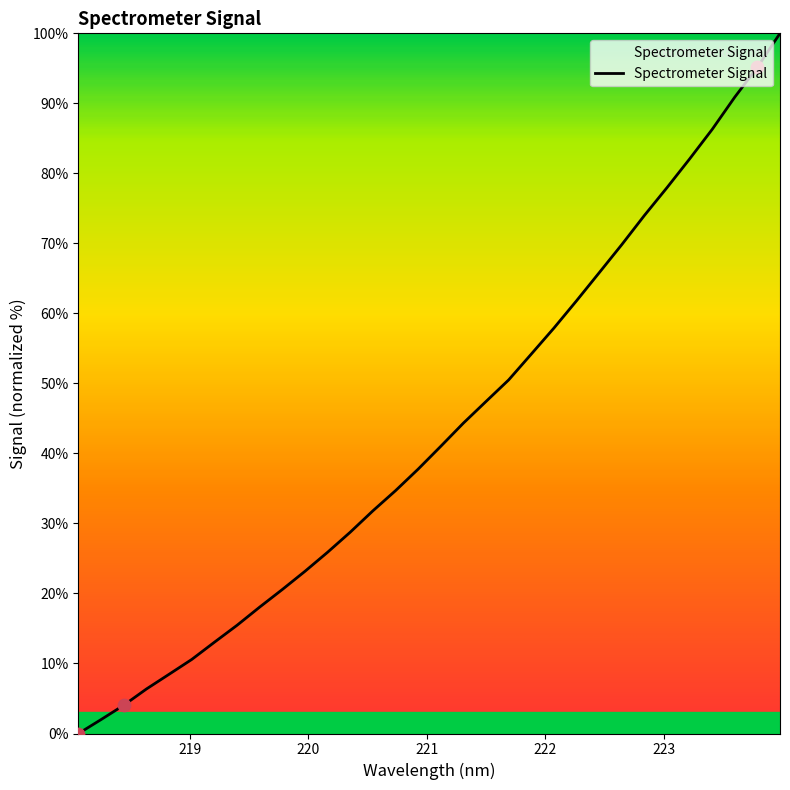

What is the difference between the maximum and minimum values?

100.0